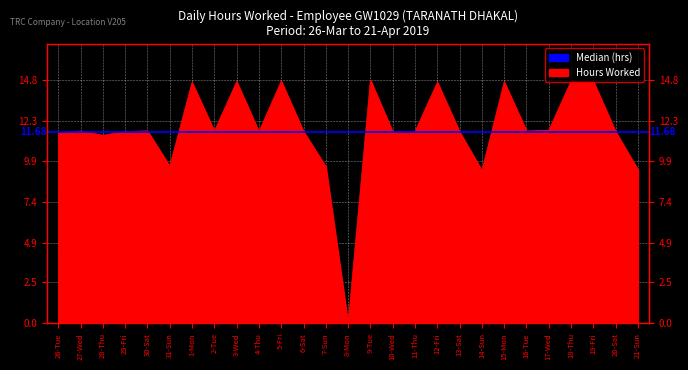

Rank the categories by value from highest to lowest.

9-Tue, 18-Thu, 5-Fri, 19-Fri, 3-Wed, 15-Mon, 12-Fri, 1-Mon, 17-Wed, 30-Sat, 27-Wed, 16-Tue, 2-Tue, 29-Fri, 6-Sat, 11-Thu, 4-Thu, 10-Wed, 13-Sat, 20-Sat, 26-Tue, 28-Thu, 31-Sun, 7-Sun, 21-Sun, 14-Sun, 8-Mon